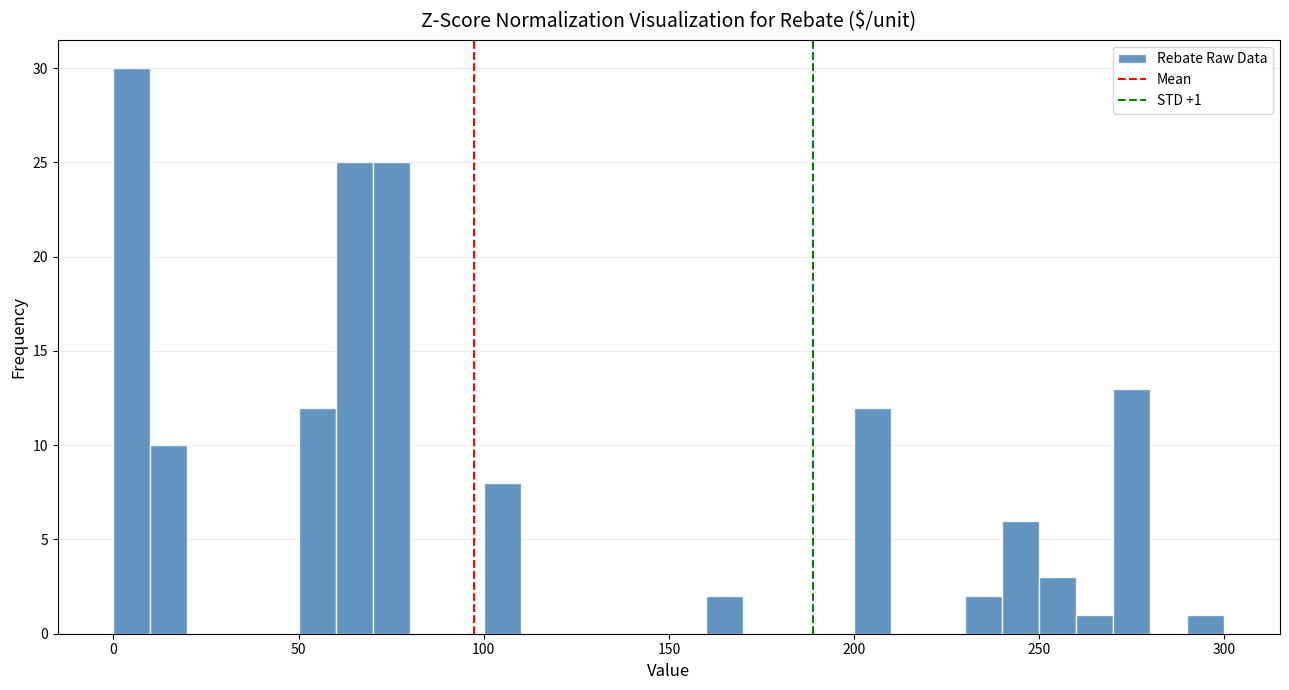

Read against the x-axis, roughly where is the centre of the tallest bar?

5